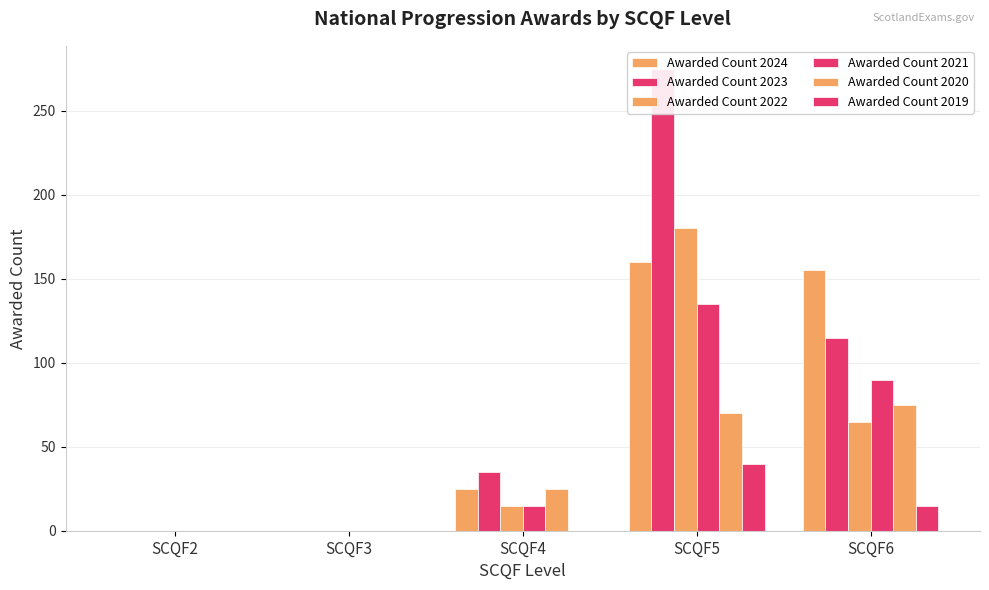

At which label does Awarded Count 2020 first exceed 25?

SCQF5